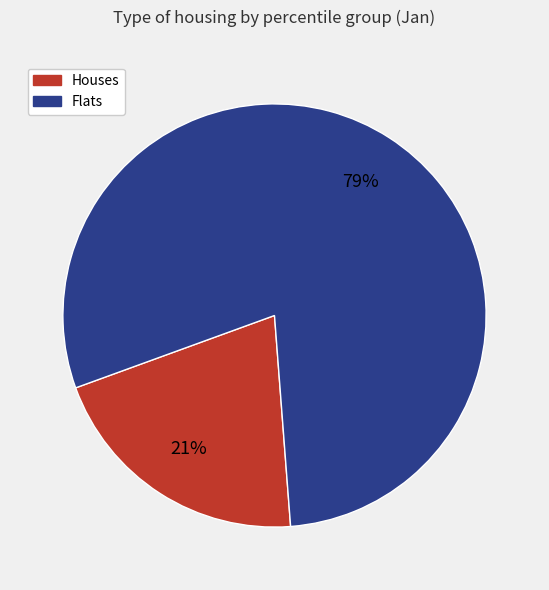

Does any single category account for the majority?

Yes